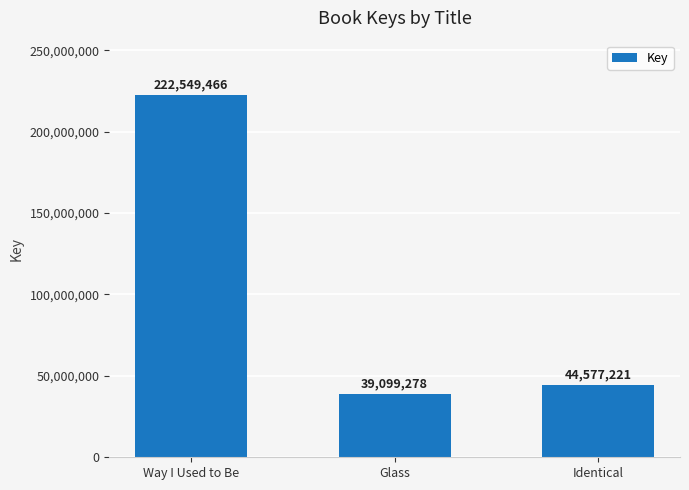

Rank the categories by value from lowest to highest.

Glass, Identical, Way I Used to Be